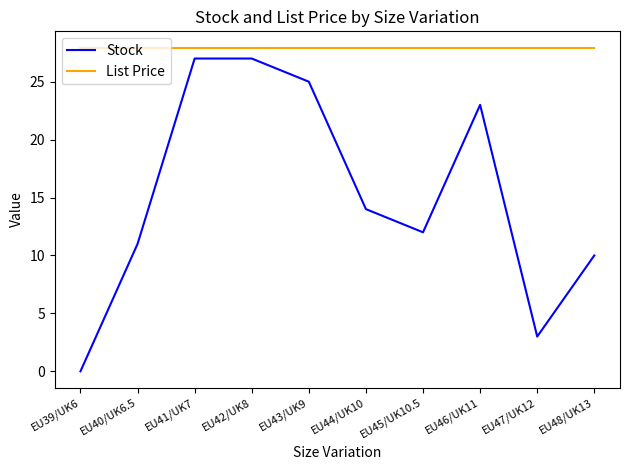

What is the maximum value for Stock?

27.0